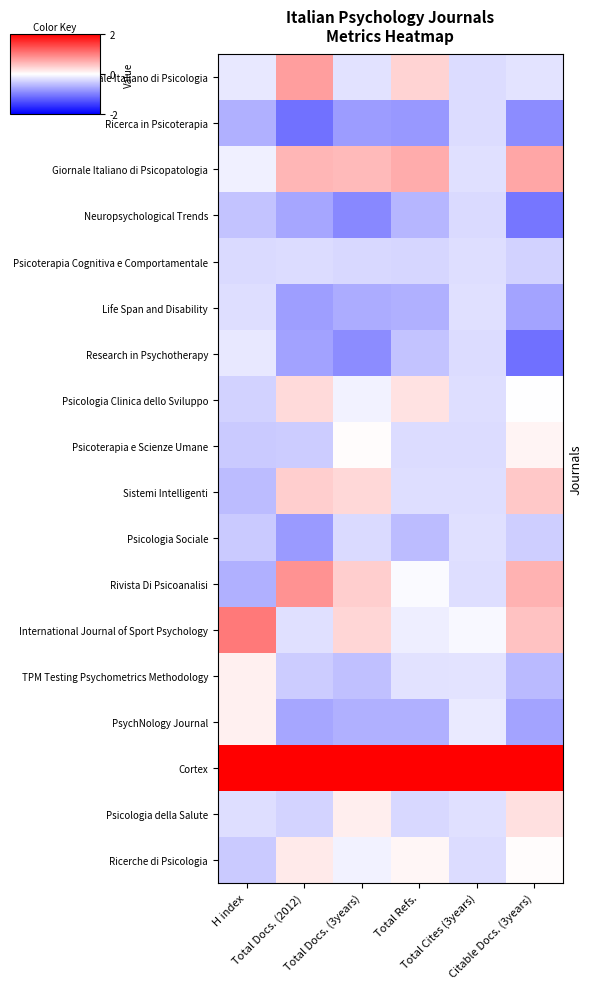

Reading left to right, transcribe all the data shown in this chart.

Giornale Italiano di Psicologia: H index=-0.2	Total Docs. (2012)=0.8	Total Docs. (3years)=-0.2	Total Refs.=0.3	Total Cites (3years)=-0.3	Citable Docs. (3years)=-0.2
Ricerca in Psicoterapia: H index=-0.6	Total Docs. (2012)=-1.1	Total Docs. (3years)=-0.8	Total Refs.=-0.8	Total Cites (3years)=-0.3	Citable Docs. (3years)=-0.9
Giornale Italiano di Psicopatologia: H index=-0.1	Total Docs. (2012)=0.6	Total Docs. (3years)=0.5	Total Refs.=0.7	Total Cites (3years)=-0.2	Citable Docs. (3years)=0.7
Neuropsychological Trends: H index=-0.5	Total Docs. (2012)=-0.7	Total Docs. (3years)=-0.9	Total Refs.=-0.6	Total Cites (3years)=-0.3	Citable Docs. (3years)=-1.1
Psicoterapia Cognitiva e Comportamentale: H index=-0.3	Total Docs. (2012)=-0.3	Total Docs. (3years)=-0.3	Total Refs.=-0.3	Total Cites (3years)=-0.3	Citable Docs. (3years)=-0.4
Life Span and Disability: H index=-0.3	Total Docs. (2012)=-0.8	Total Docs. (3years)=-0.7	Total Refs.=-0.6	Total Cites (3years)=-0.2	Citable Docs. (3years)=-0.7
Research in Psychotherapy: H index=-0.2	Total Docs. (2012)=-0.7	Total Docs. (3years)=-0.9	Total Refs.=-0.5	Total Cites (3years)=-0.3	Citable Docs. (3years)=-1.1
Psicologia Clinica dello Sviluppo: H index=-0.4	Total Docs. (2012)=0.3	Total Docs. (3years)=-0.1	Total Refs.=0.2	Total Cites (3years)=-0.3	Citable Docs. (3years)=-0.0
Psicoterapia e Scienze Umane: H index=-0.4	Total Docs. (2012)=-0.4	Total Docs. (3years)=0.0	Total Refs.=-0.3	Total Cites (3years)=-0.3	Citable Docs. (3years)=0.1
Sistemi Intelligenti: H index=-0.5	Total Docs. (2012)=0.4	Total Docs. (3years)=0.3	Total Refs.=-0.3	Total Cites (3years)=-0.3	Citable Docs. (3years)=0.4
Psicologia Sociale: H index=-0.4	Total Docs. (2012)=-0.8	Total Docs. (3years)=-0.3	Total Refs.=-0.5	Total Cites (3years)=-0.2	Citable Docs. (3years)=-0.4
Rivista Di Psicoanalisi: H index=-0.6	Total Docs. (2012)=0.8	Total Docs. (3years)=0.4	Total Refs.=-0.0	Total Cites (3years)=-0.3	Citable Docs. (3years)=0.6
International Journal of Sport Psychology: H index=1.0	Total Docs. (2012)=-0.2	Total Docs. (3years)=0.3	Total Refs.=-0.1	Total Cites (3years)=-0.1	Citable Docs. (3years)=0.5
TPM Testing Psychometrics Methodology: H index=0.1	Total Docs. (2012)=-0.4	Total Docs. (3years)=-0.5	Total Refs.=-0.2	Total Cites (3years)=-0.2	Citable Docs. (3years)=-0.5
PsychNology Journal: H index=0.1	Total Docs. (2012)=-0.7	Total Docs. (3years)=-0.6	Total Refs.=-0.6	Total Cites (3years)=-0.2	Citable Docs. (3years)=-0.7
Cortex: H index=2.0	Total Docs. (2012)=2.0	Total Docs. (3years)=2.0	Total Refs.=2.0	Total Cites (3years)=2.0	Citable Docs. (3years)=2.0
Psicologia della Salute: H index=-0.3	Total Docs. (2012)=-0.3	Total Docs. (3years)=0.1	Total Refs.=-0.3	Total Cites (3years)=-0.2	Citable Docs. (3years)=0.2
Ricerche di Psicologia: H index=-0.4	Total Docs. (2012)=0.2	Total Docs. (3years)=-0.1	Total Refs.=0.1	Total Cites (3years)=-0.3	Citable Docs. (3years)=0.0